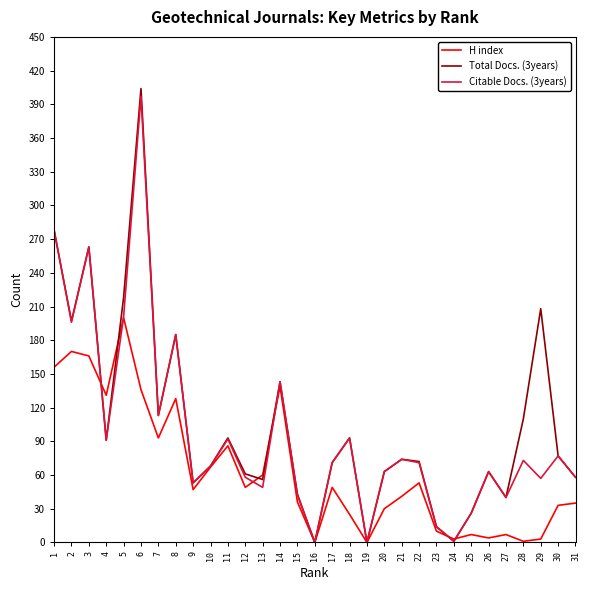

Rank the series by their maximum value, from highest to lowest.

Total Docs. (3years), Citable Docs. (3years), H index